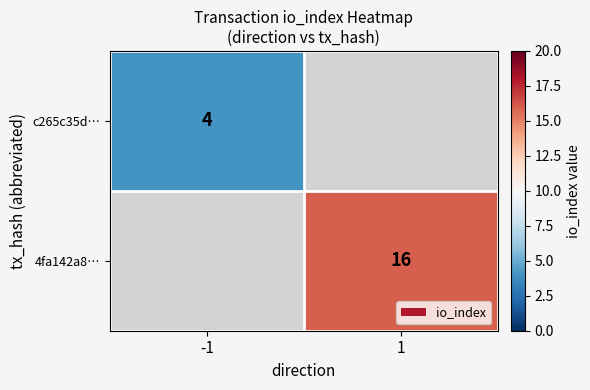

The value of c265c35d… at -1 is 4. True or false?

True